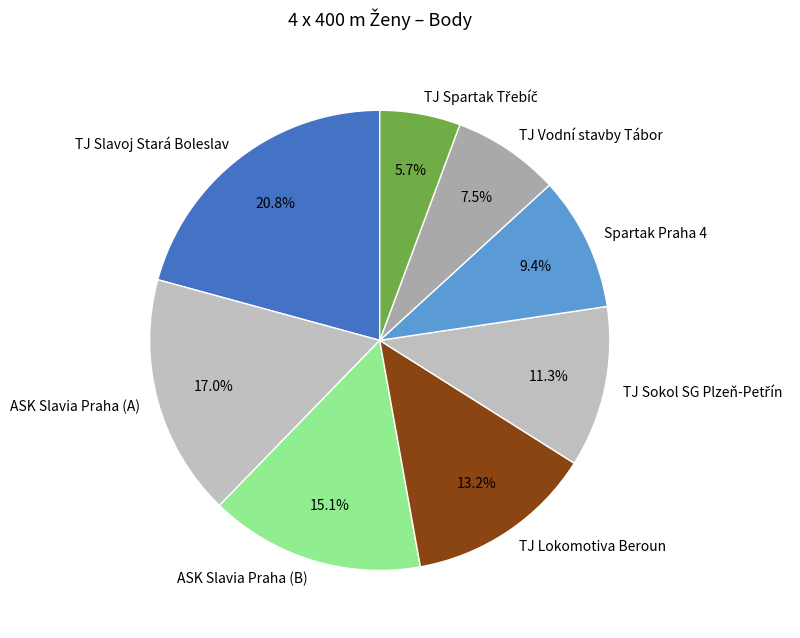

To the nearest percent, what percentage of the pie is TJ Slavoj Stará Boleslav?

21%